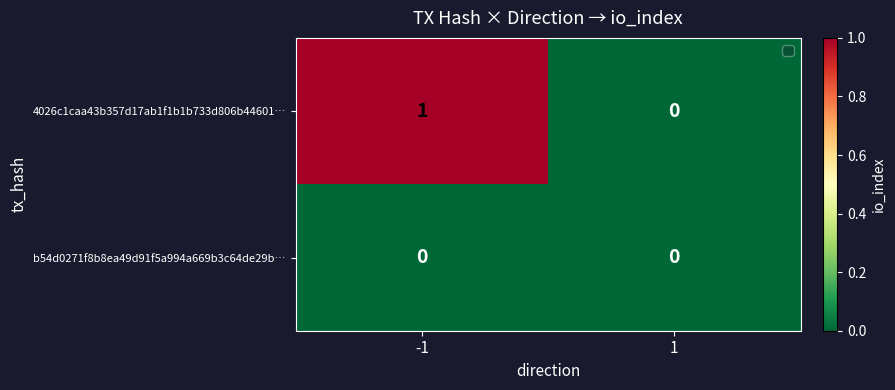

Rank the series by their maximum value, from lowest to highest.

b54d0271f8b8ea49d91f5a994a669b3c64de29b…, 4026c1caa43b357d17ab1f1b1b733d806b44601…